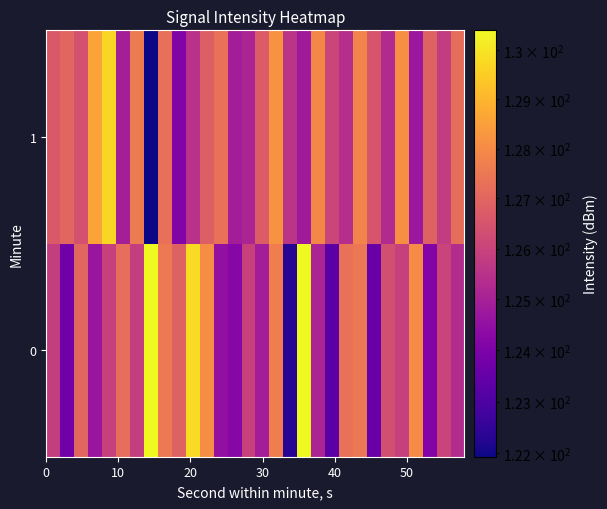

Reading right to left, list all the values displayed in this chart.

0: 125.3	126.0	124.1	128.0	125.9	126.4	123.5	127.5	127.3	123.3	125.1	130.4	122.3	127.7	124.9	126.0	124.2	124.5	128.1	129.8	126.9	127.6	130.4	125.9	127.2	125.9	124.7	127.0	123.7	125.9
1: 127.2	125.8	126.9	124.7	128.1	125.3	126.5	127.8	125.4	126.1	127.9	124.8	125.6	128.2	126.7	125.1	124.9	127.3	126.8	125.5	124.1	127.3	121.9	127.6	124.9	129.7	128.6	126.4	127.0	126.6